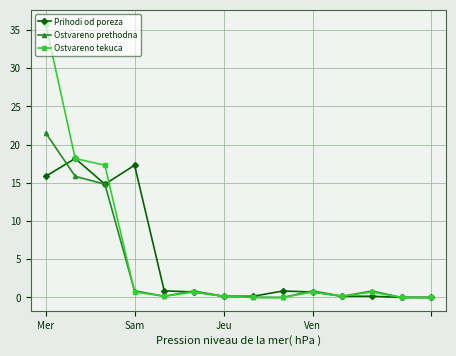

At how many categories does at least one series exceed 29?

1